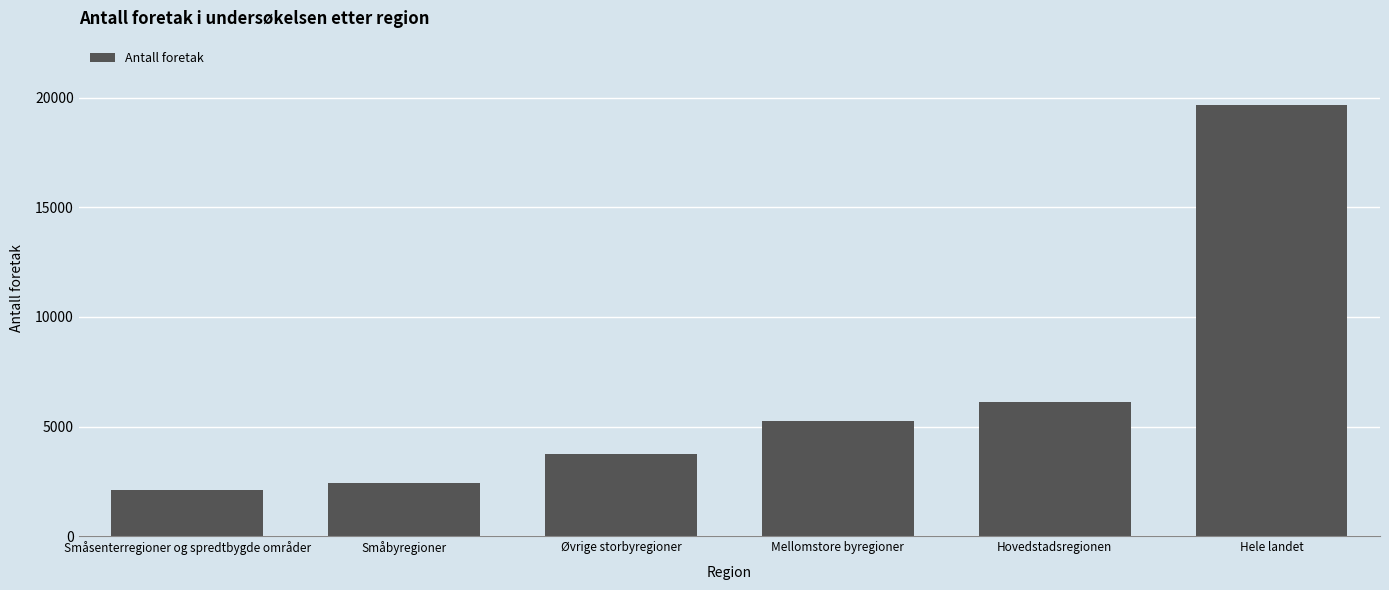

The value at Øvrige storbyregioner is 3755. True or false?

True